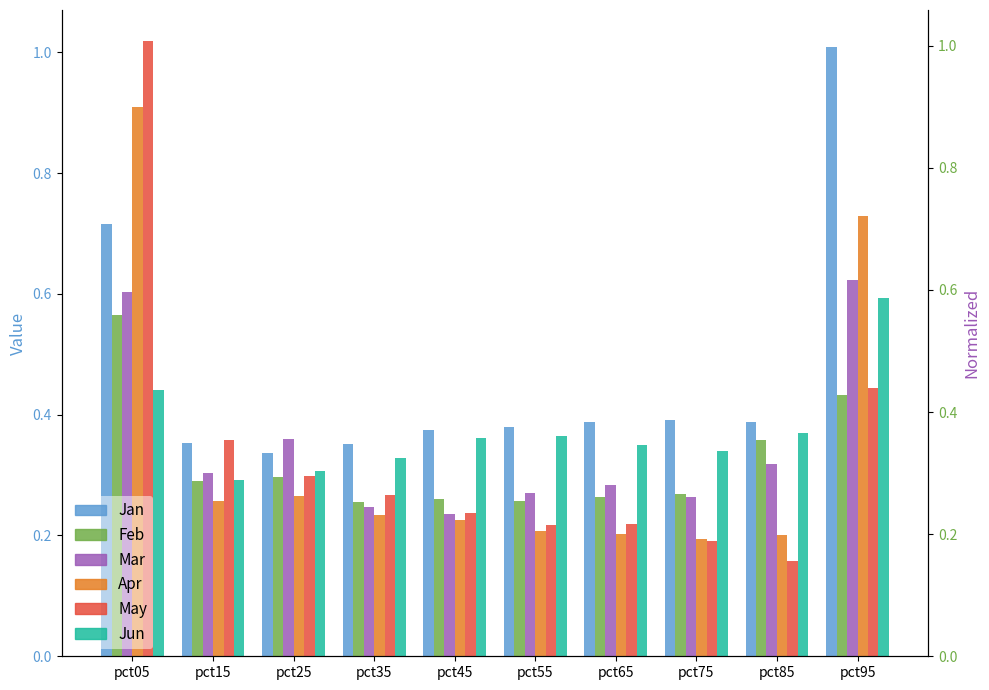

What is the average value of the Feb series?

0.3